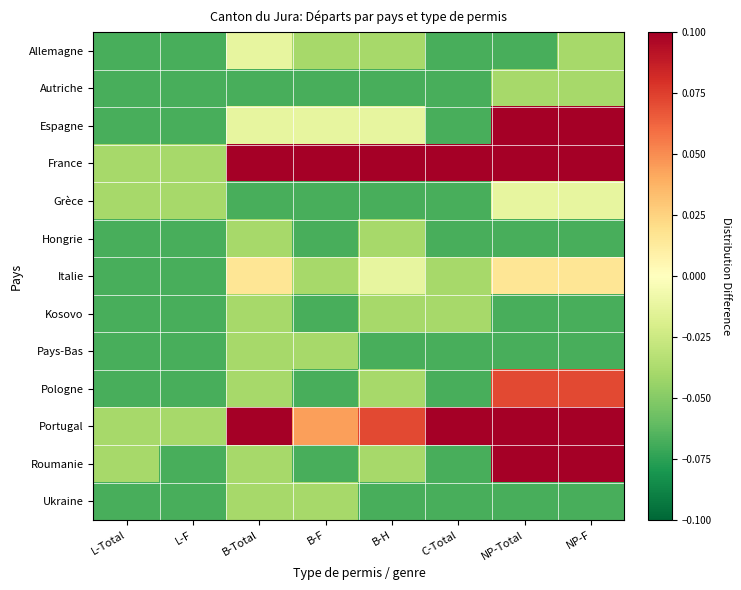

At which category is the sum across all series the highest?

B-Total